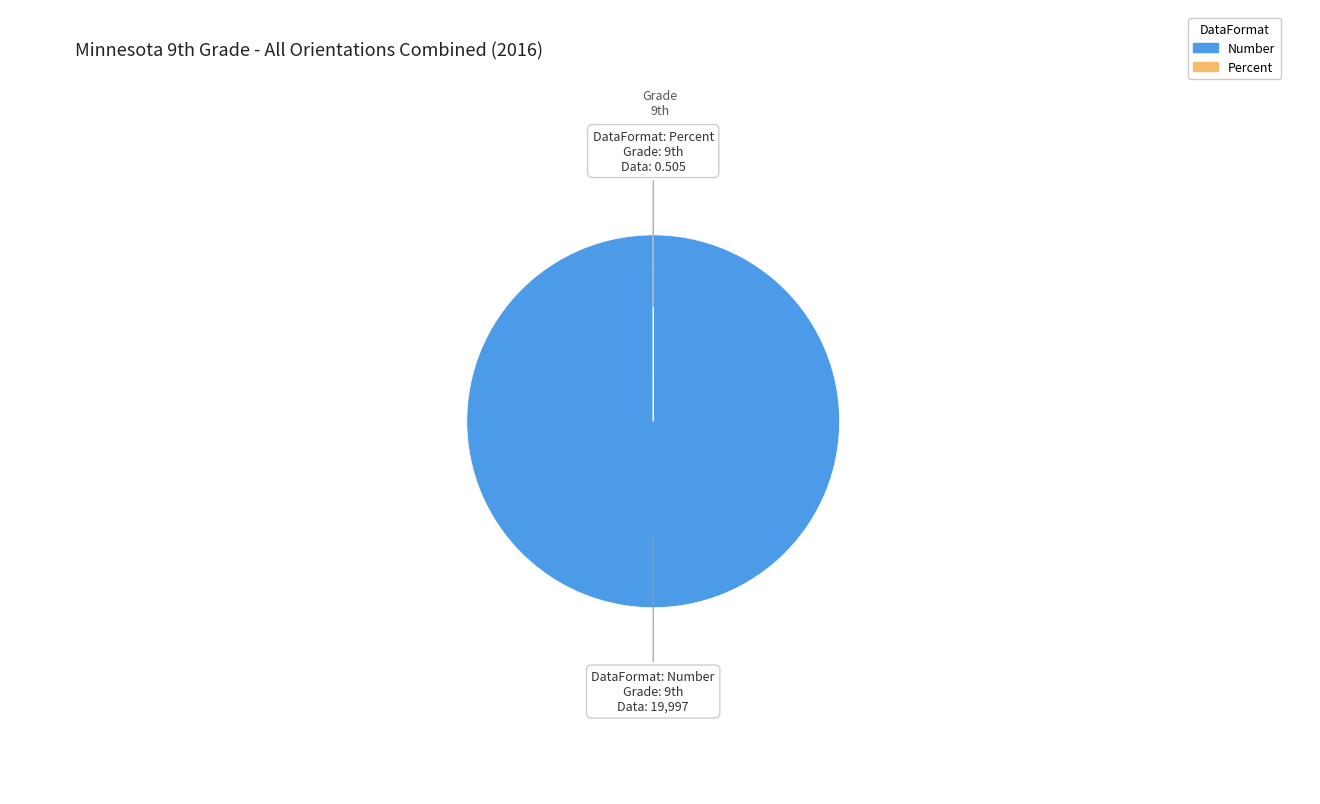

True or false: Number accounts for 100% of the total.

True